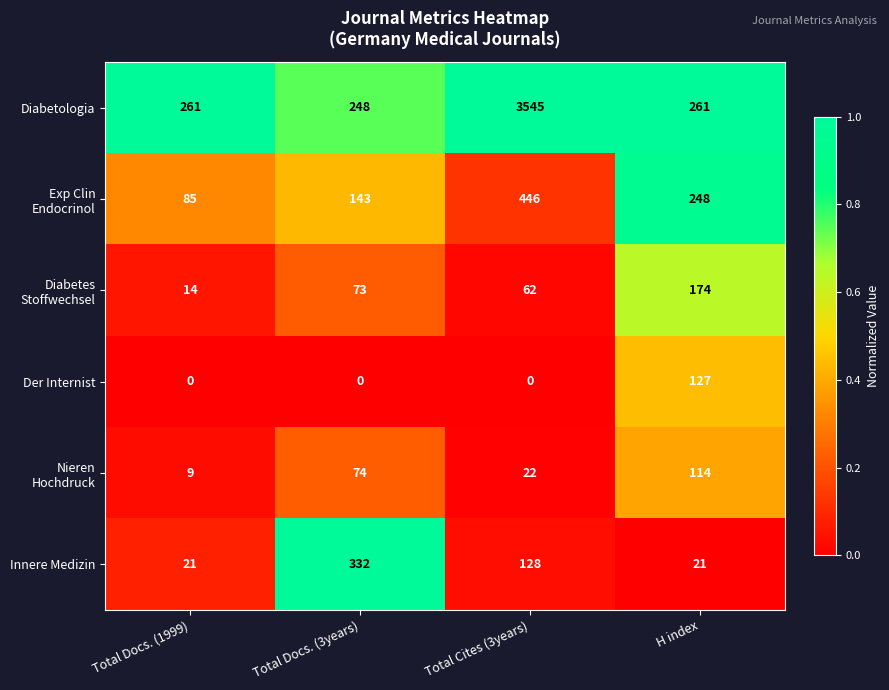

At which category is the sum across all series the highest?

Total Cites (3years)